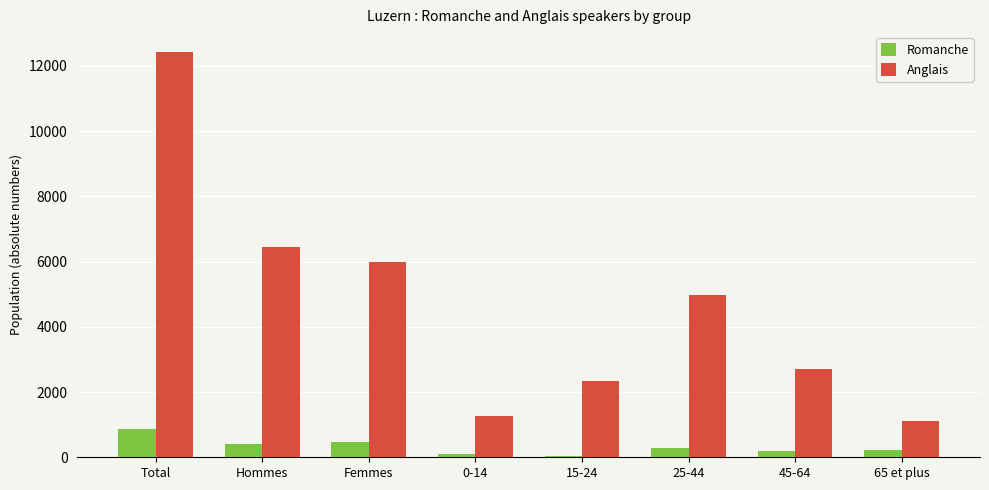

At how many categories does at least one series exceed 2965?

4